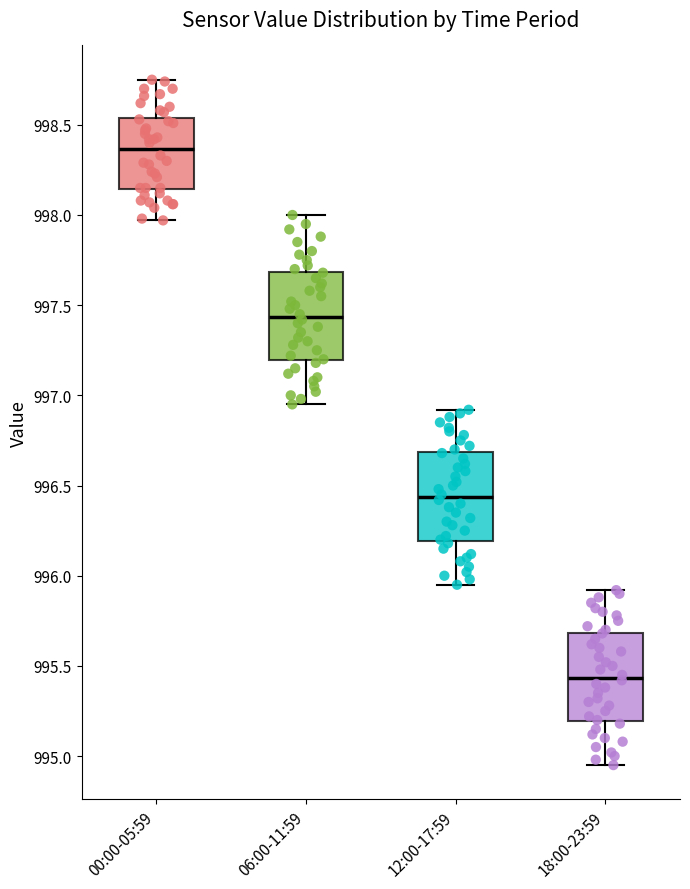

Where does the median line of the box for 12:00-17:59 sit on the y-axis? The values are not printed on the chart, so give them approximately, as read against the axis.

996.45